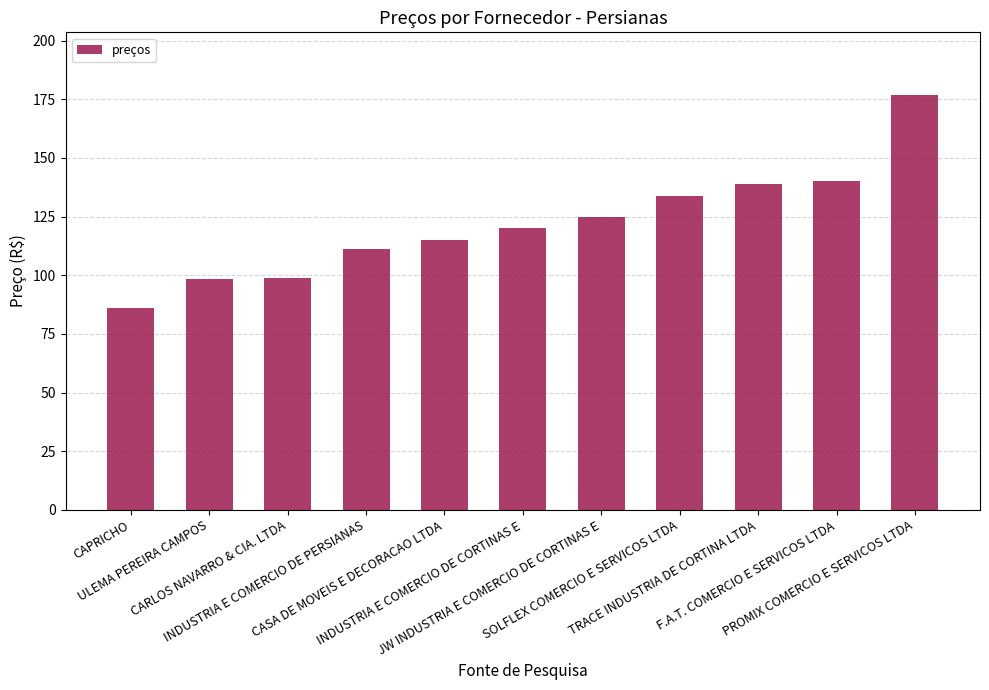

What position from the left is SOLFLEX COMERCIO E SERVICOS LTDA?

8